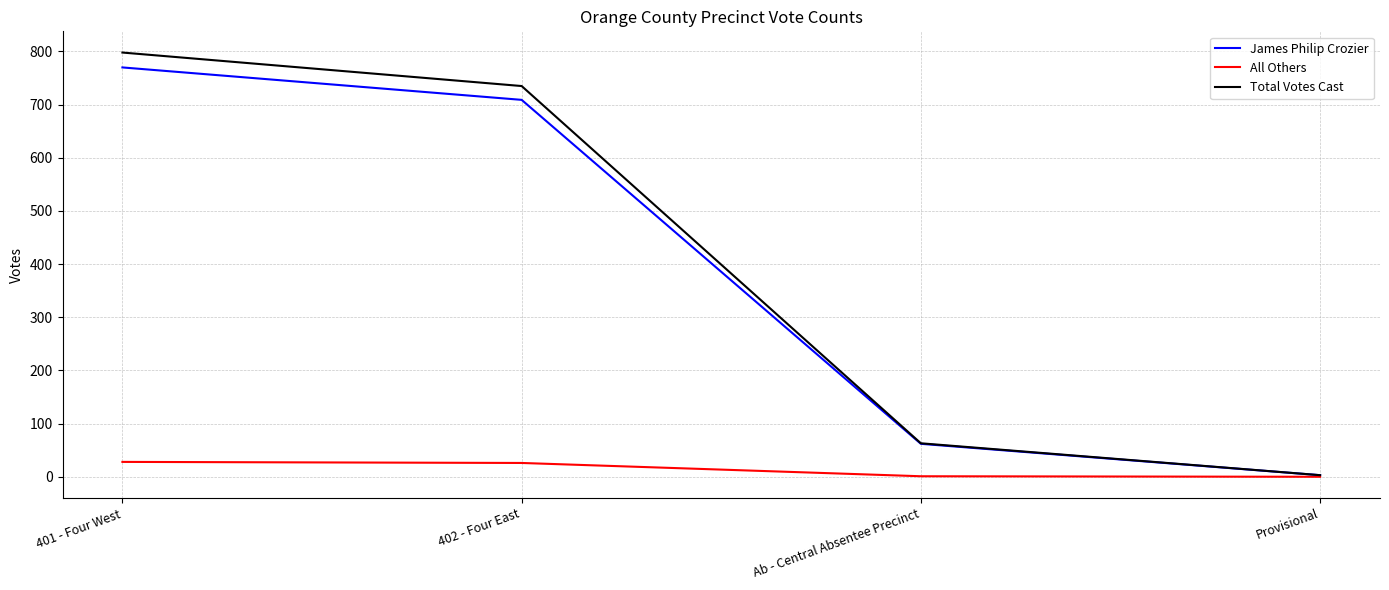

Which series has the widest spread of values?

Total Votes Cast